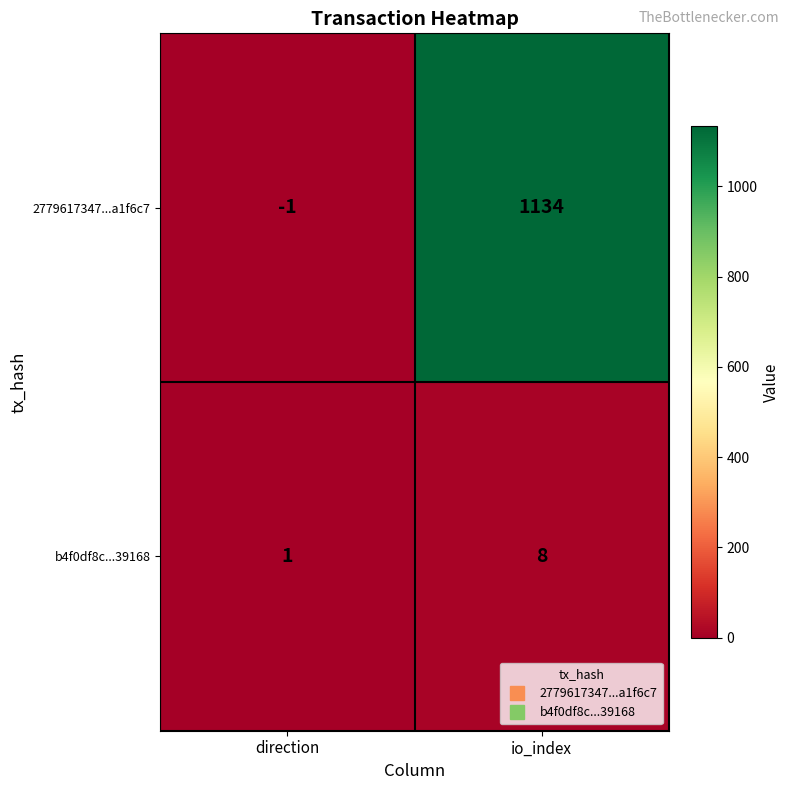

What is the sum of the b4f0df8c...39168 values at io_index and direction?

9